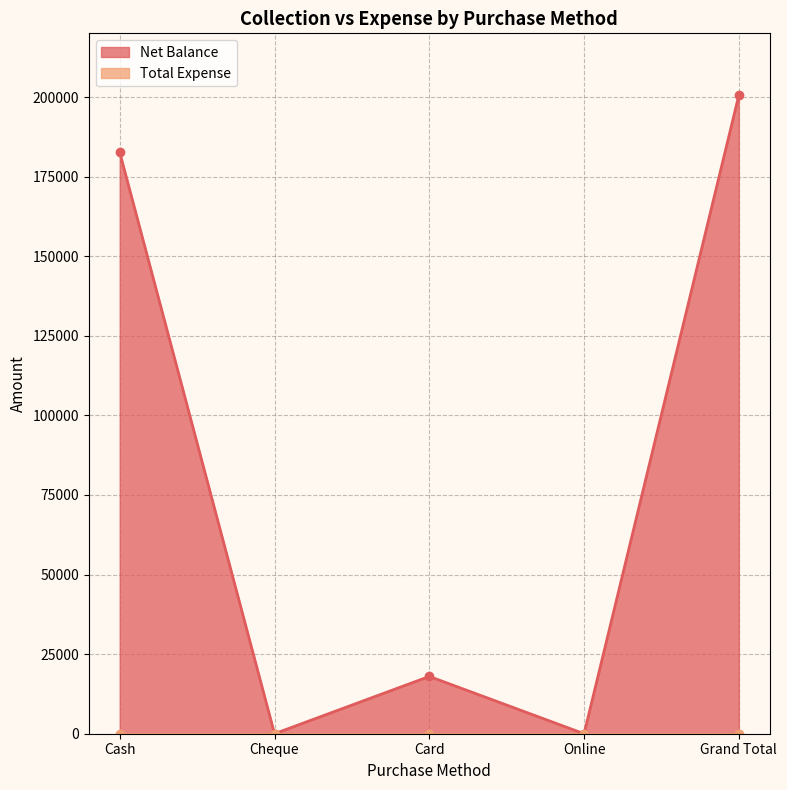

List the labels in order of value, largest first.

Grand Total, Cash, Card, Cheque, Online